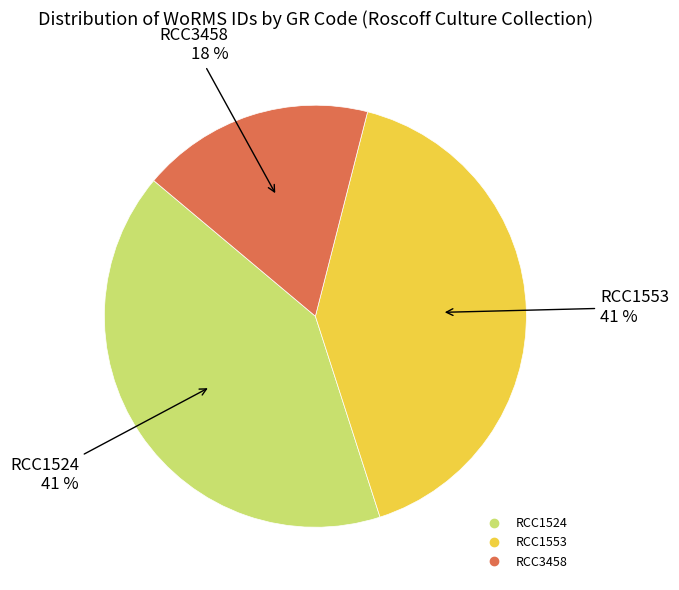

Combined, do RCC1553 and RCC1524 account for over 50%?

Yes